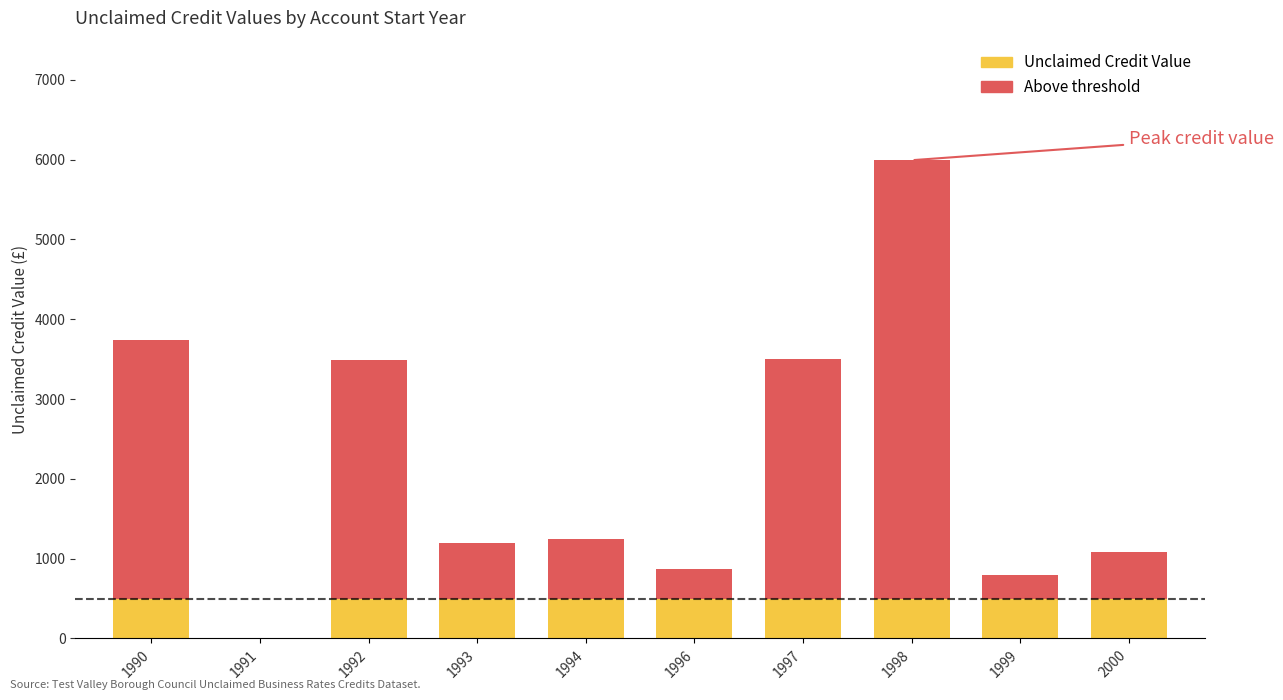

What is the maximum value for Unclaimed Credit Value?

500.0